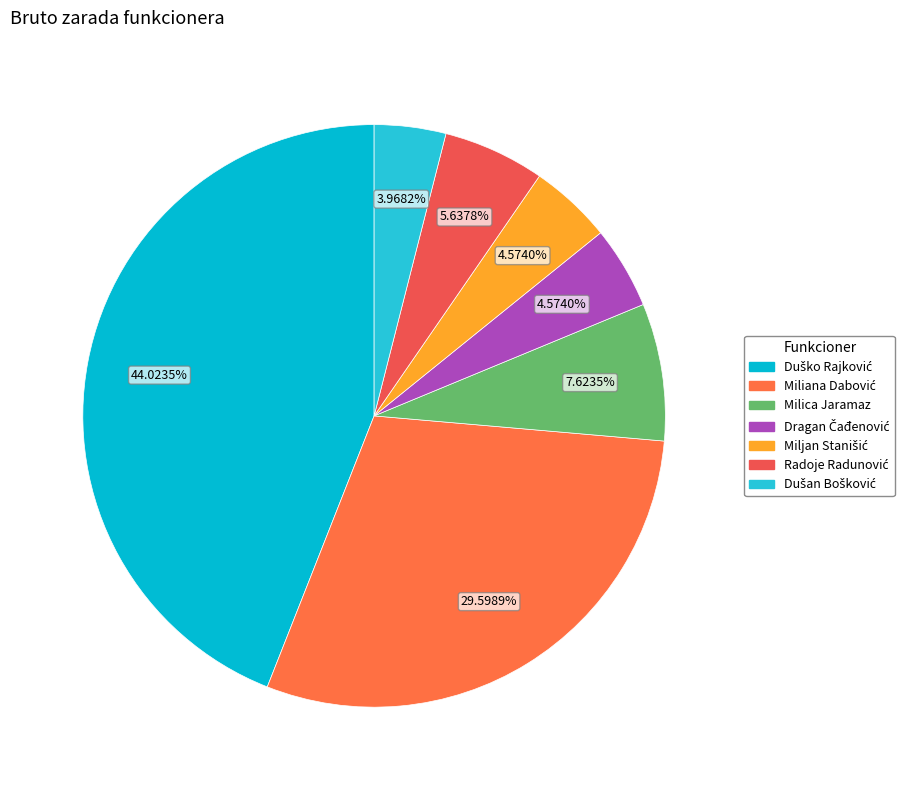

What percentage is the Milica Jaramaz slice, to the nearest percent?

8%